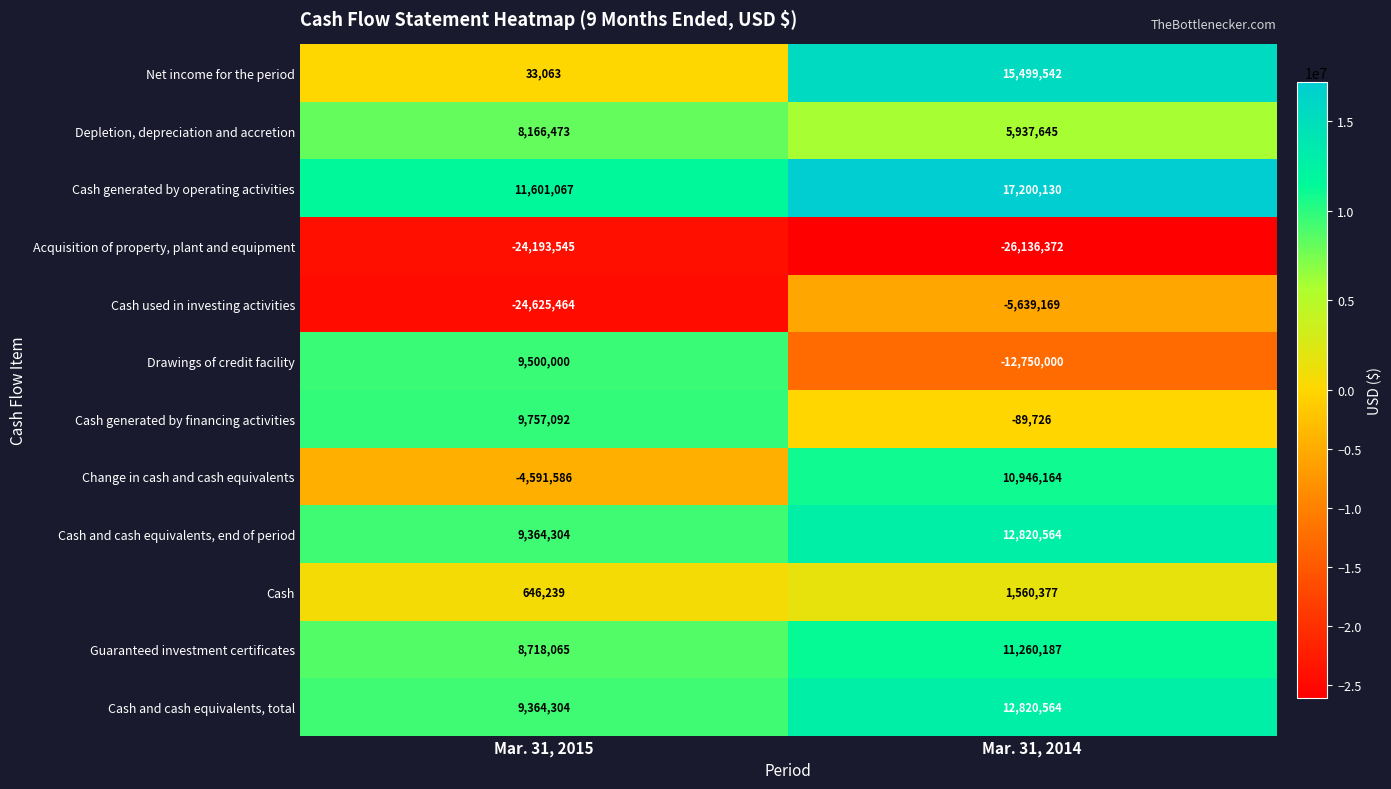

What is the sum of the Net income for the period values at Mar. 31, 2015 and Mar. 31, 2014?

15532605